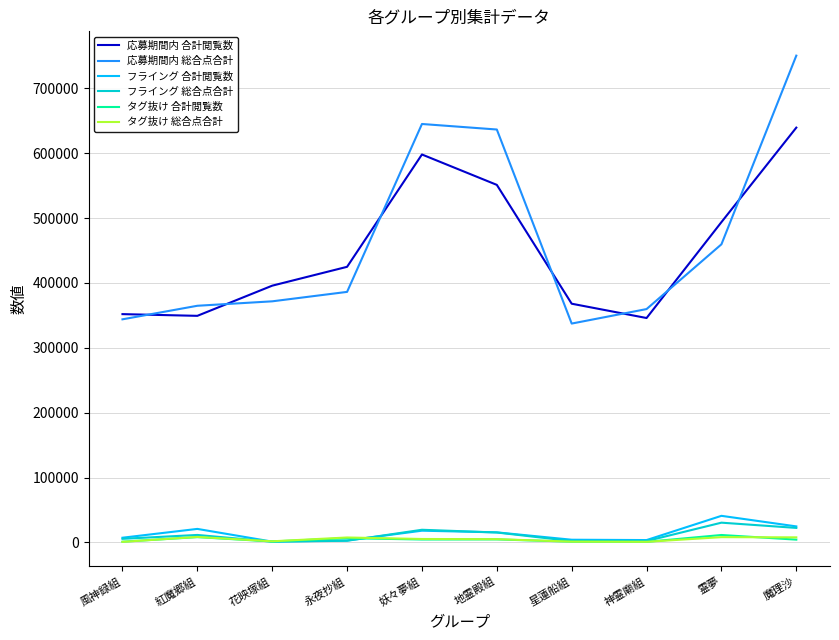

What is the sum of the タグ抜け 合計閲覧数 values at 妖々夢組 and 神霊廟組?

5260